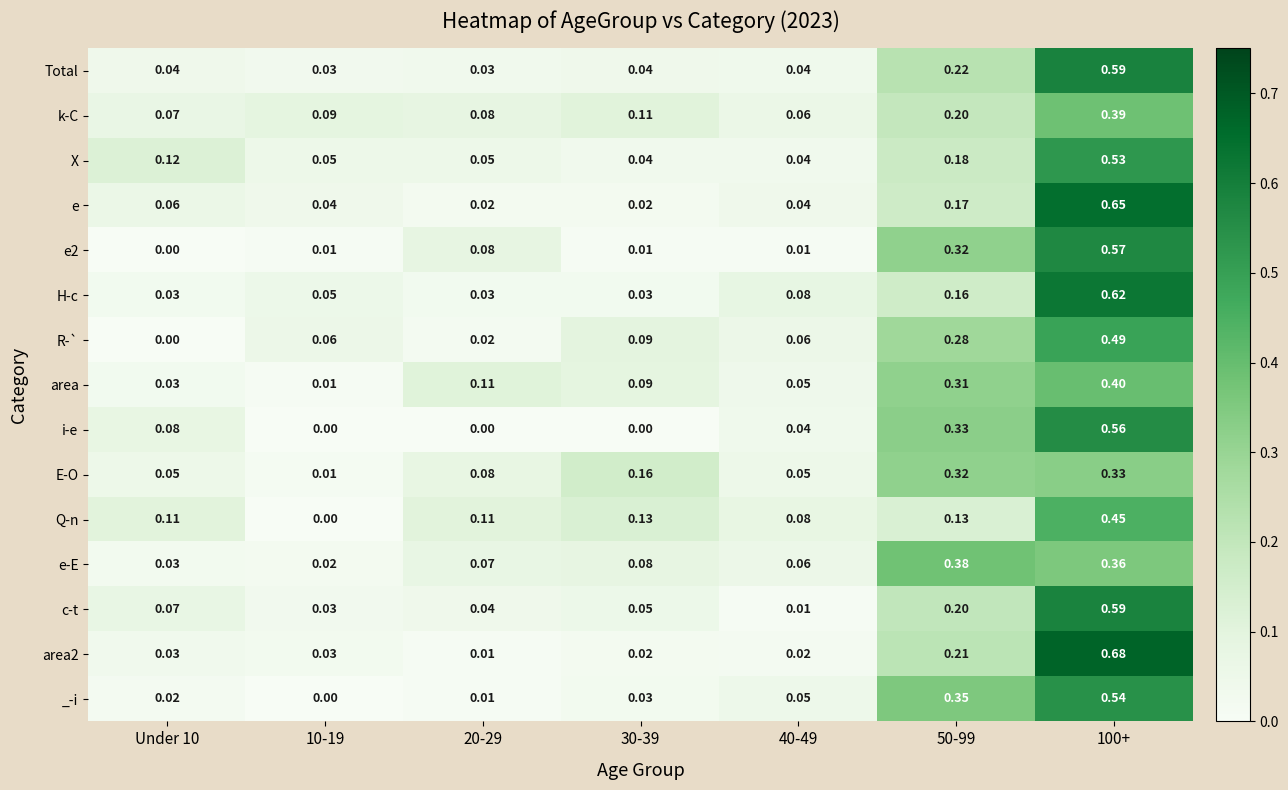

Is the value of _-i at 50-99 greater than the value of H-c at Under 10?

Yes